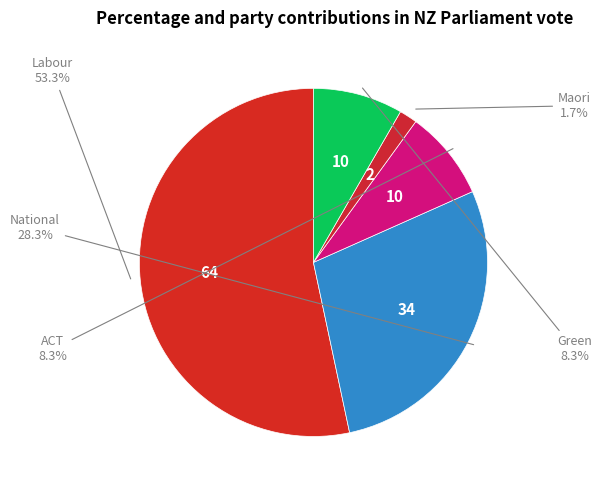

Is there any slice that represents more than half of the pie?

Yes